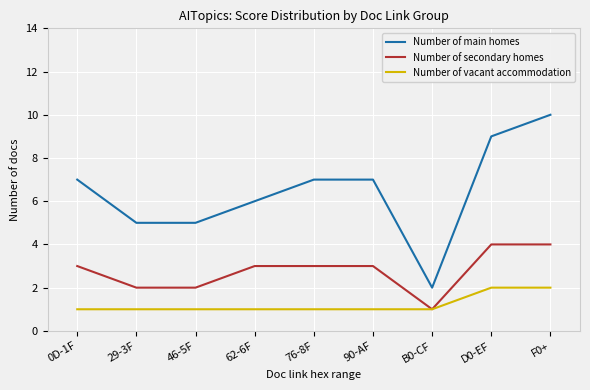

Between 0D-1F and B0-CF, which series saw the biggest shift?

Number of main homes